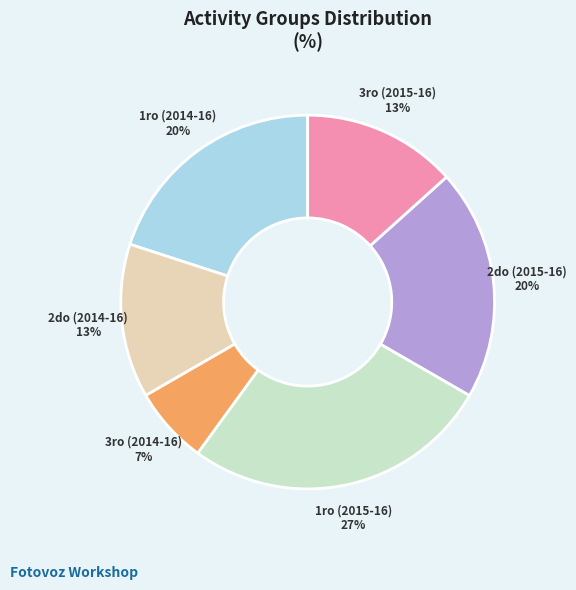

Do 2do (2014-16) and 3ro (2015-16) together represent more than half of the pie?

No